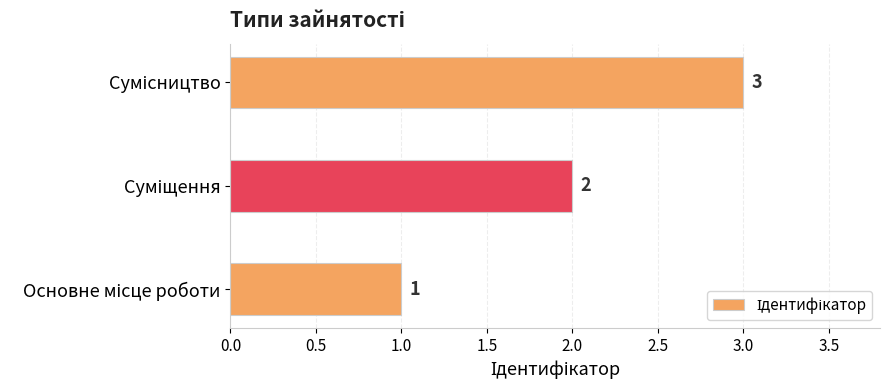

What is the maximum value shown in the chart?

3